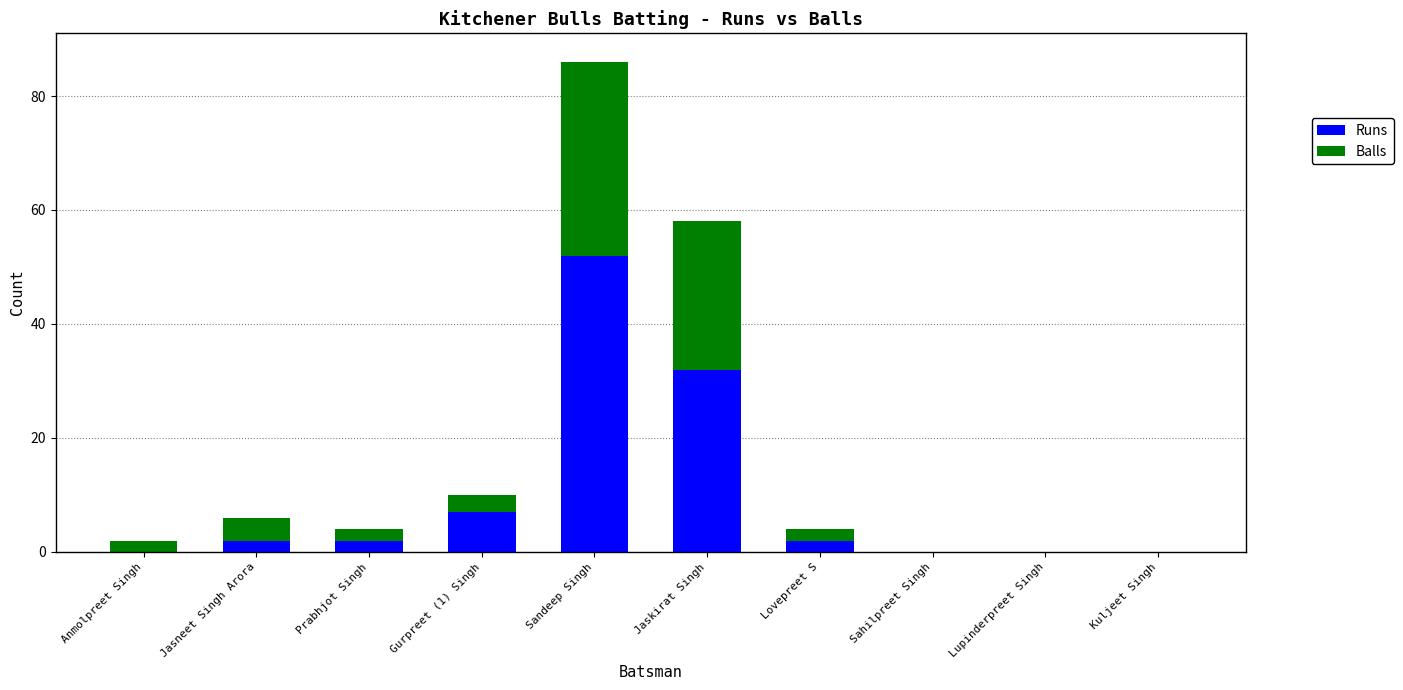

What is the total value across all series at Prabhjot Singh?

4